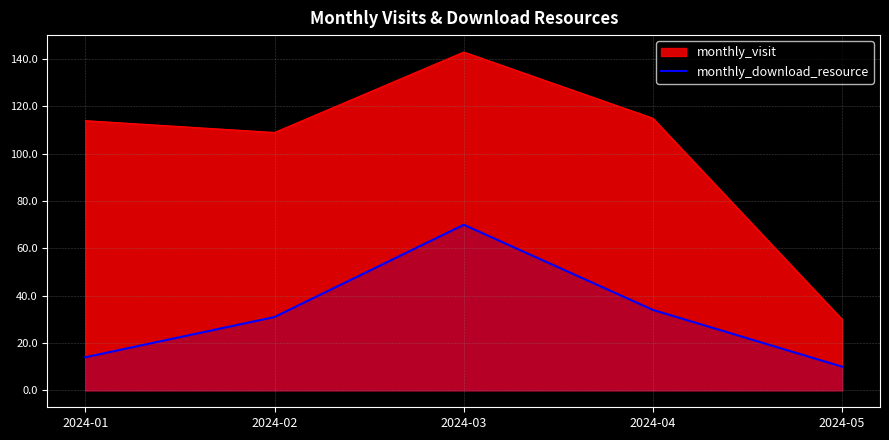

What is the average value?

32